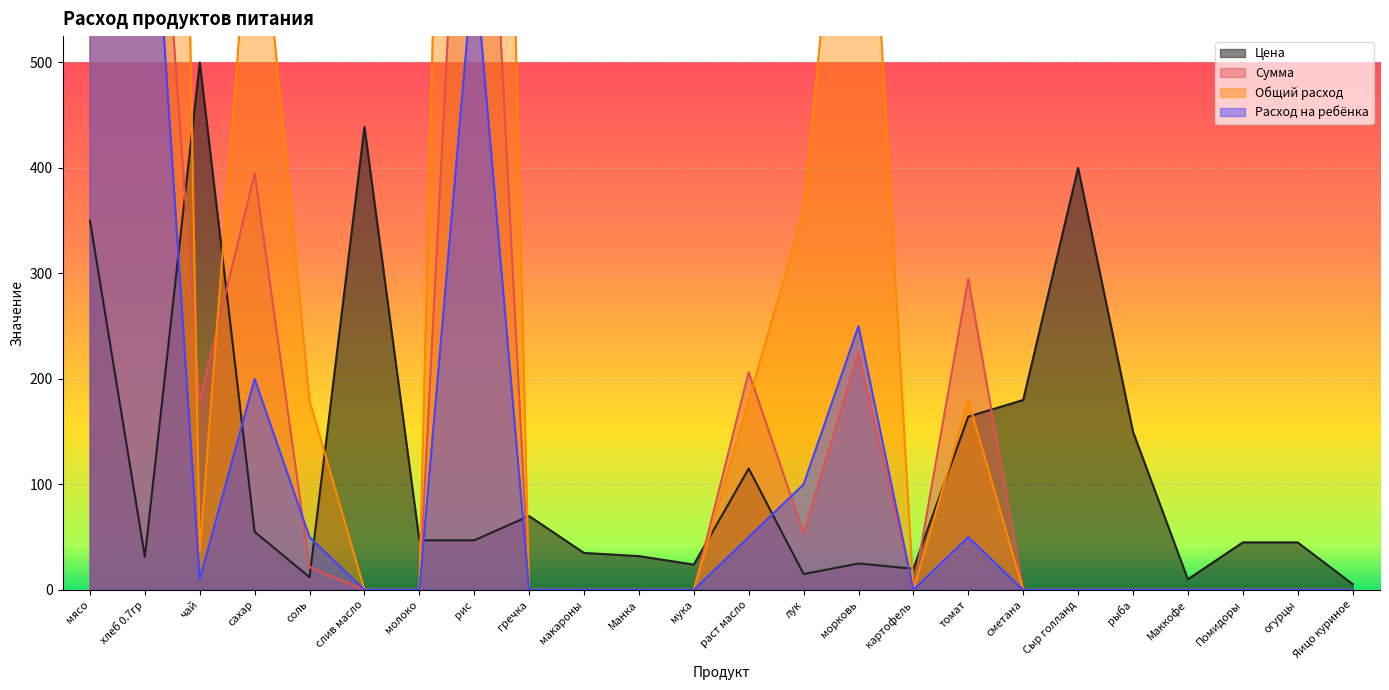

At how many categories does at least one series exceed 6325?

1